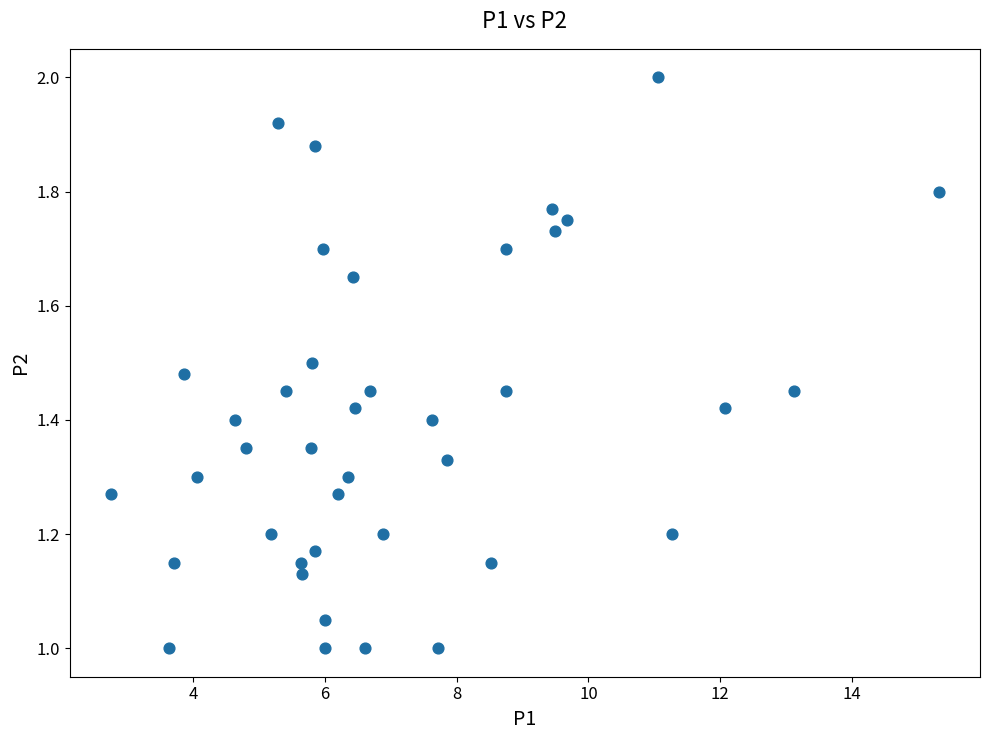

What is the range of Y values (max minus min)?

1.0